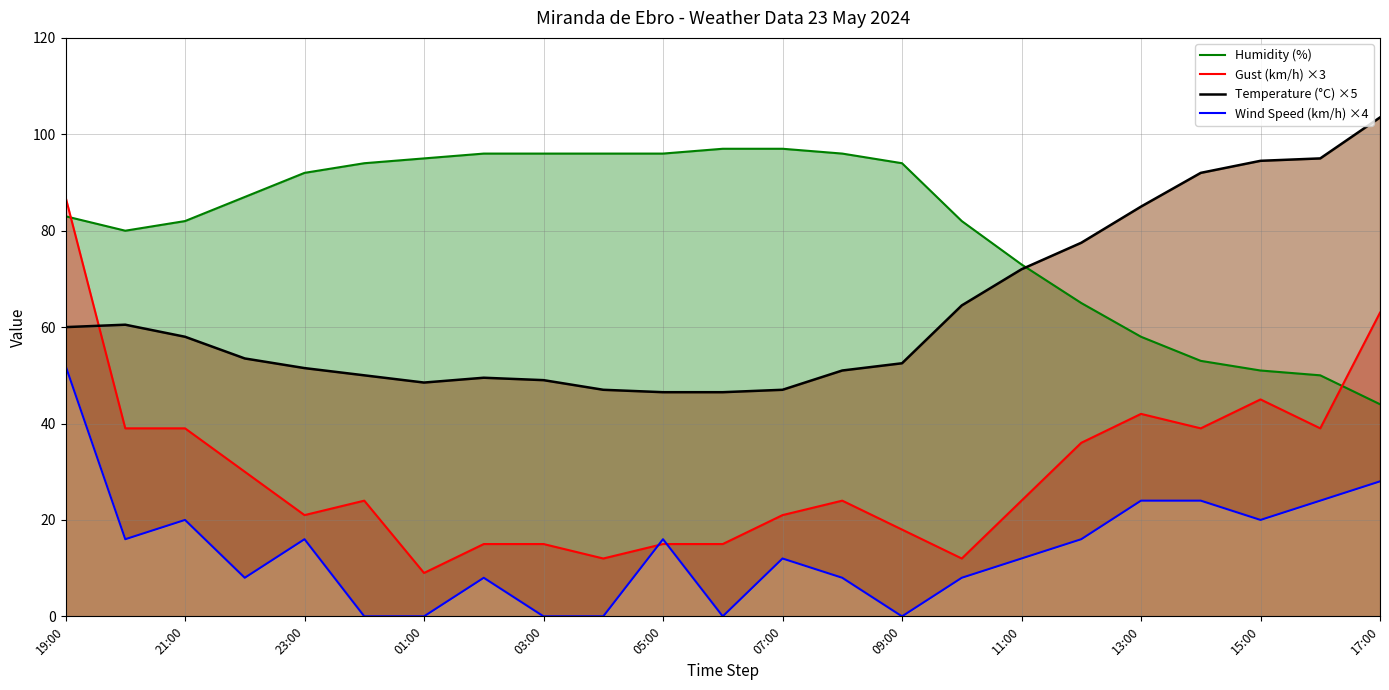

Is it true that Gust (km/h) ×3 equals 9.0 at 01:00?

True